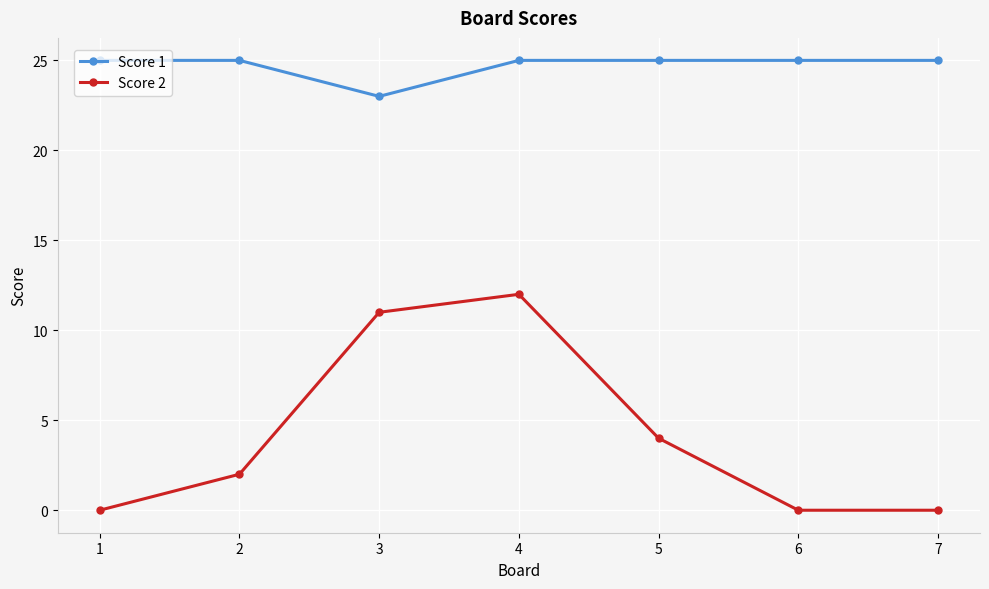

Where is Score 2 nearest to the value 6?

5